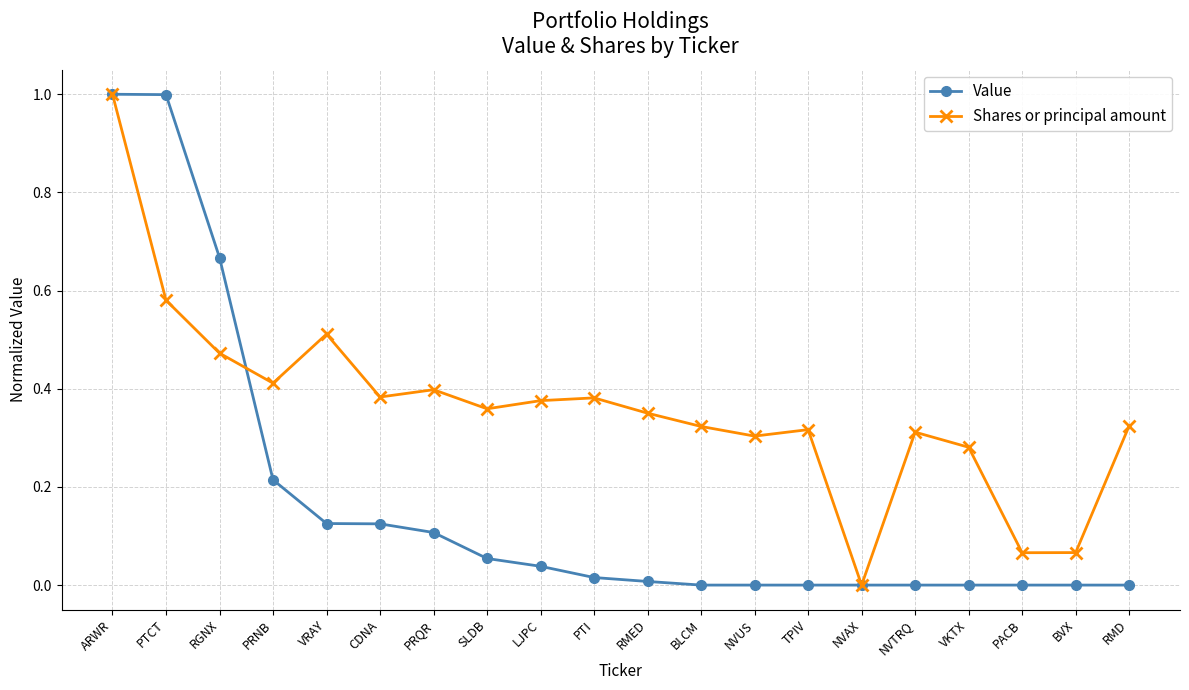

At which category is the sum across all series the highest?

ARWR